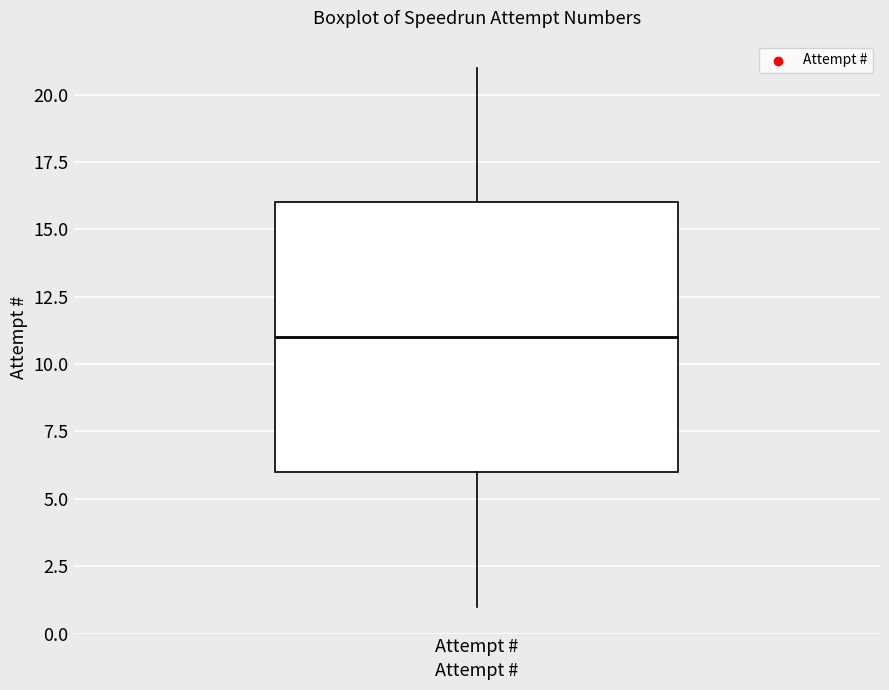

Transcribe this box plot: give where the median line is, the range the box spans, and where the two whiskers end, as read against the y-axis. The values are not printed on the chart, so give them approximately, as read against the axis.

median 11, box 6 to 16, whiskers 1 to 21